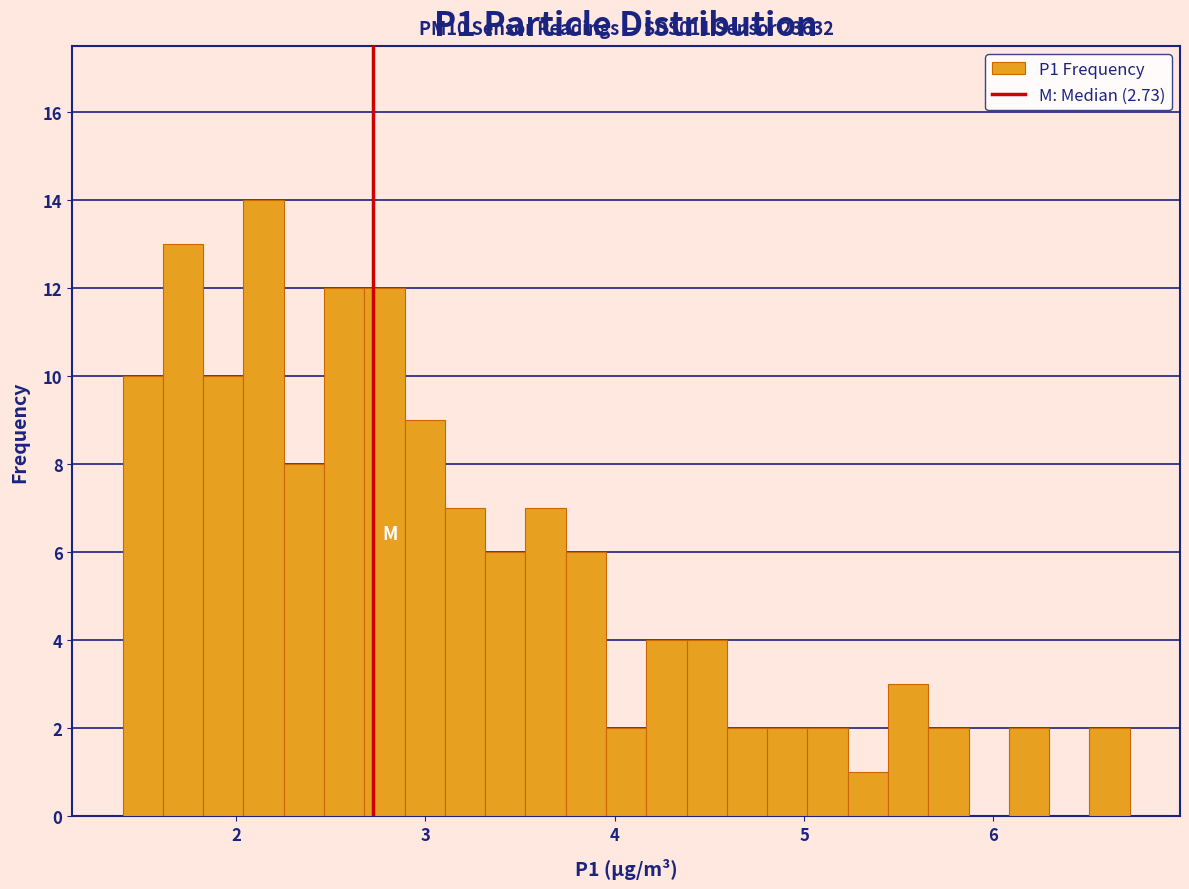

Around what value on the x-axis is the tallest bar? Give the approximate position of its centre, as read against the axis.

2.1